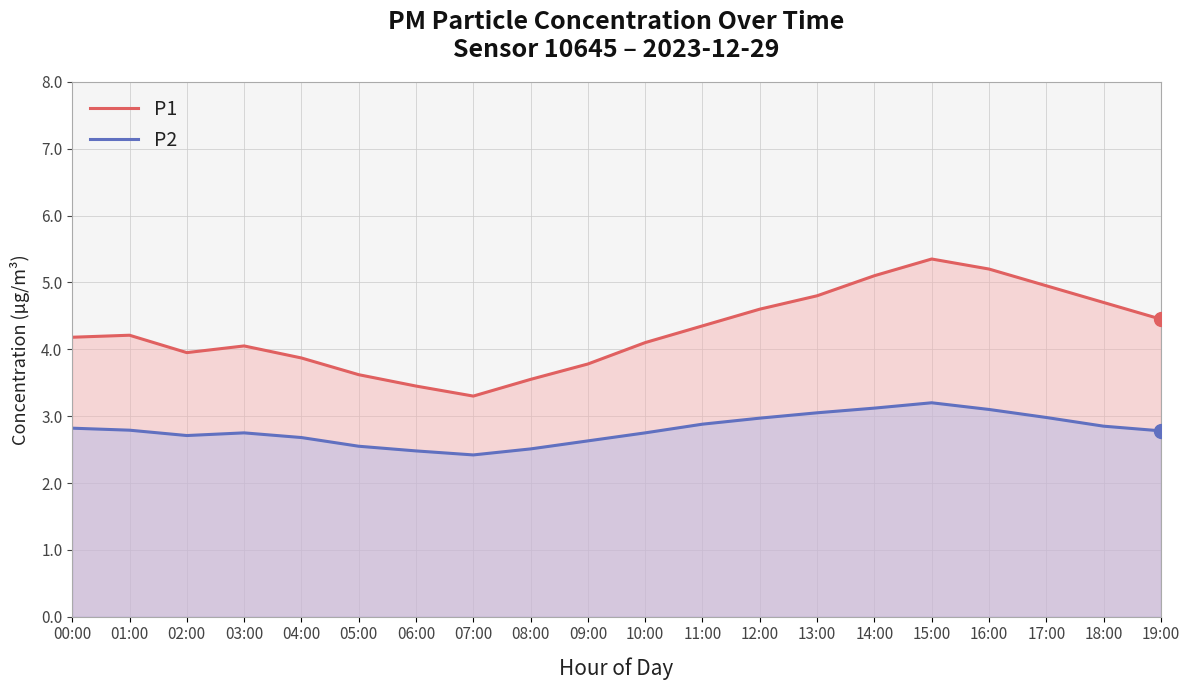

Reading right to left, transcribe all the data shown in this chart.

P1: 19:00=4.5	18:00=4.7	17:00=5.0	16:00=5.2	15:00=5.3	14:00=5.1	13:00=4.8	12:00=4.6	11:00=4.3	10:00=4.1	09:00=3.8	08:00=3.5	07:00=3.3	06:00=3.5	05:00=3.6	04:00=3.9	03:00=4.0	02:00=4.0	01:00=4.2	00:00=4.2
P2: 19:00=2.8	18:00=2.9	17:00=3.0	16:00=3.1	15:00=3.2	14:00=3.1	13:00=3.0	12:00=3.0	11:00=2.9	10:00=2.8	09:00=2.6	08:00=2.5	07:00=2.4	06:00=2.5	05:00=2.5	04:00=2.7	03:00=2.8	02:00=2.7	01:00=2.8	00:00=2.8